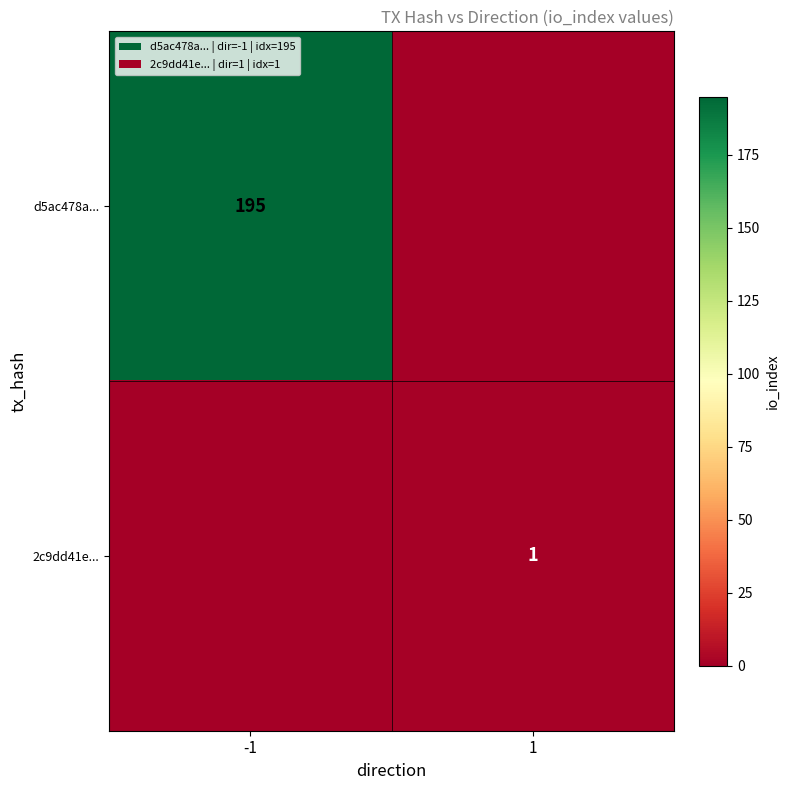

The value of d5ac478a... at -1 is 195. True or false?

True